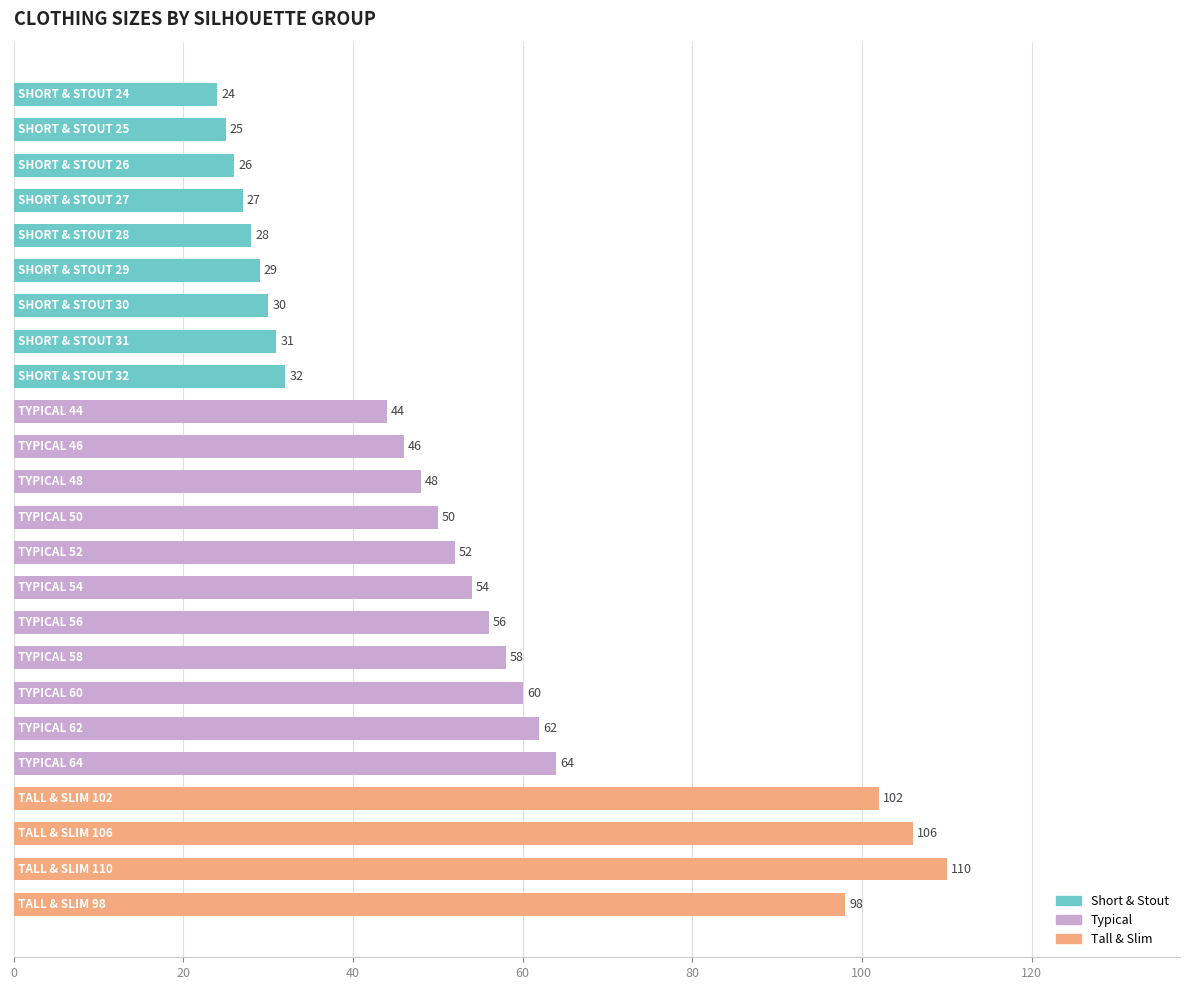

What is the average value?

53